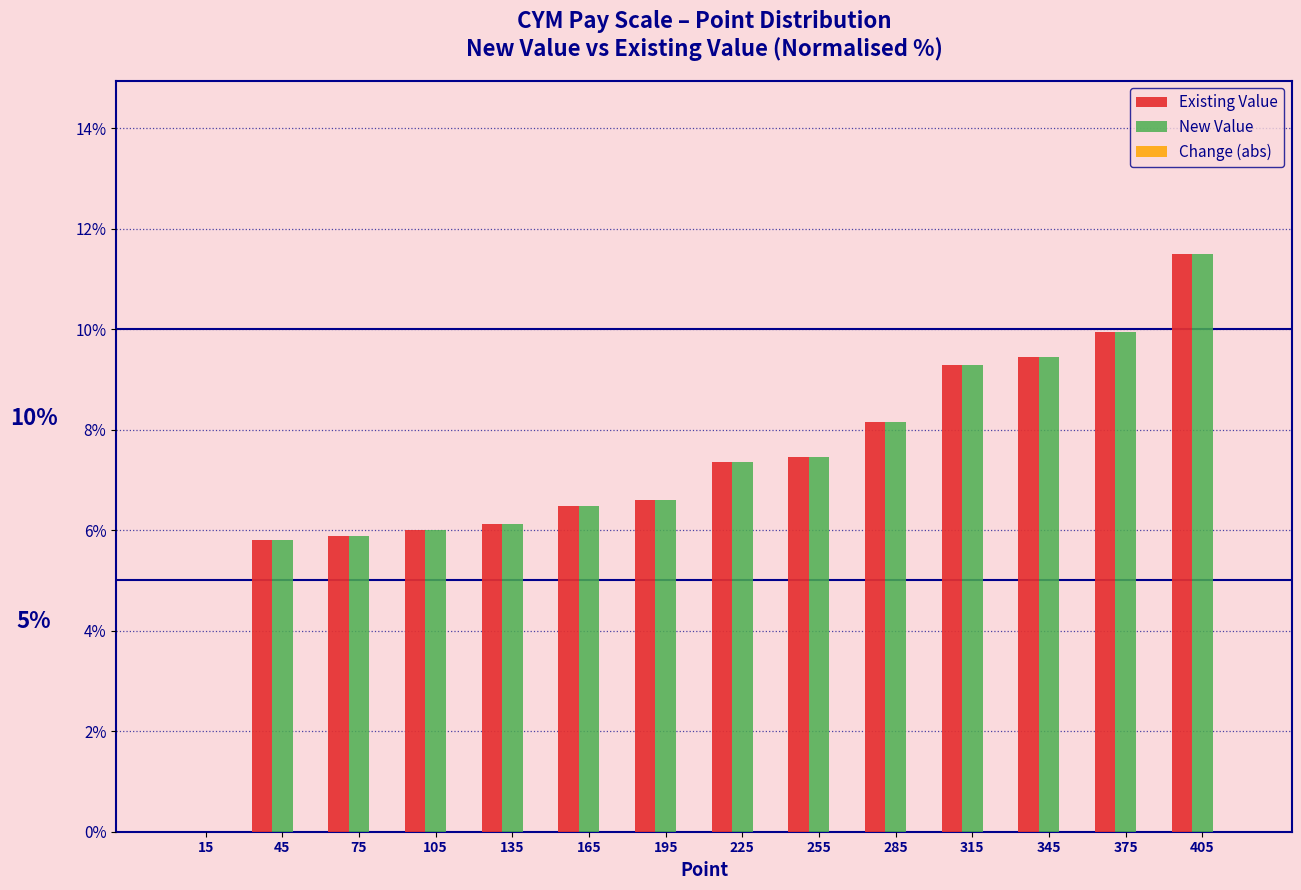

In the Existing Value series, which range on the x-axis has the tallest bar?

390 to 420